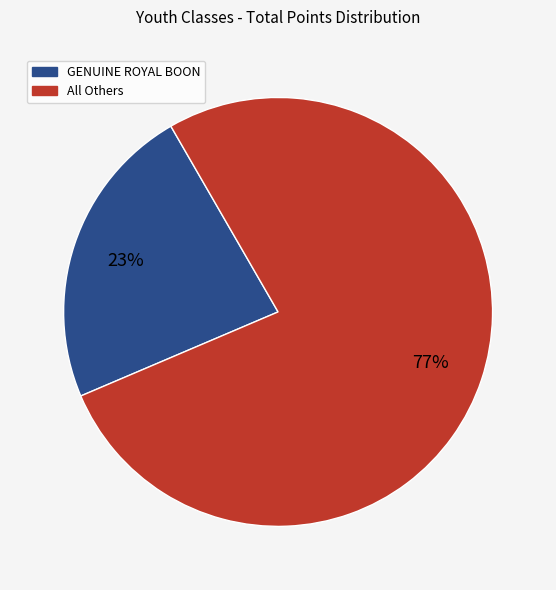

Count the number of slices in the pie.

2